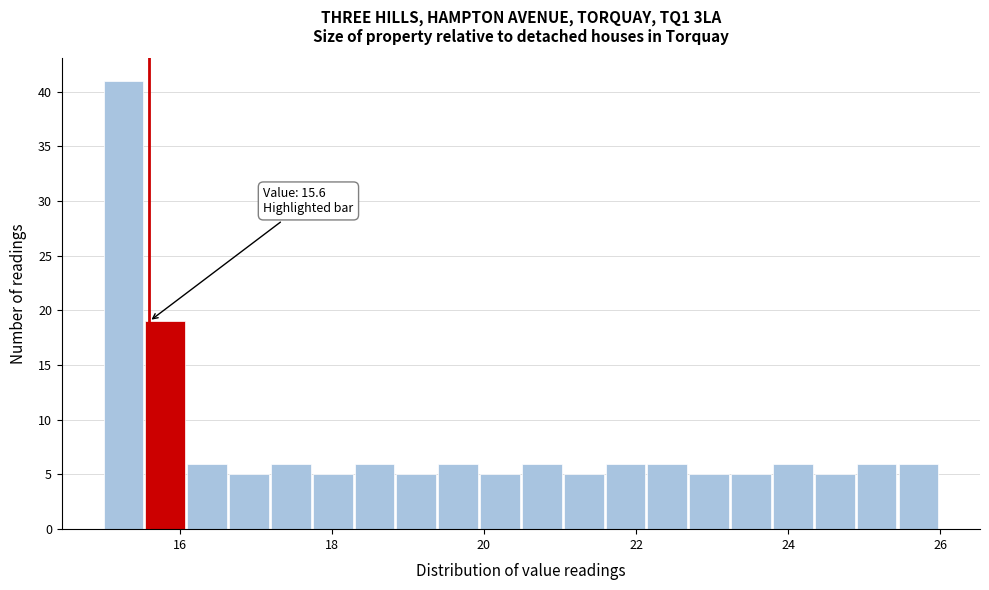

Around what value on the x-axis is the tallest bar? Give the approximate position of its centre, as read against the axis.

15.2